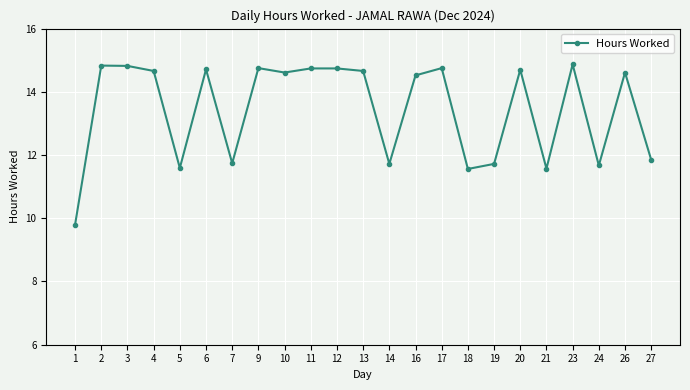

Count the values in the range 11 to 14.

8